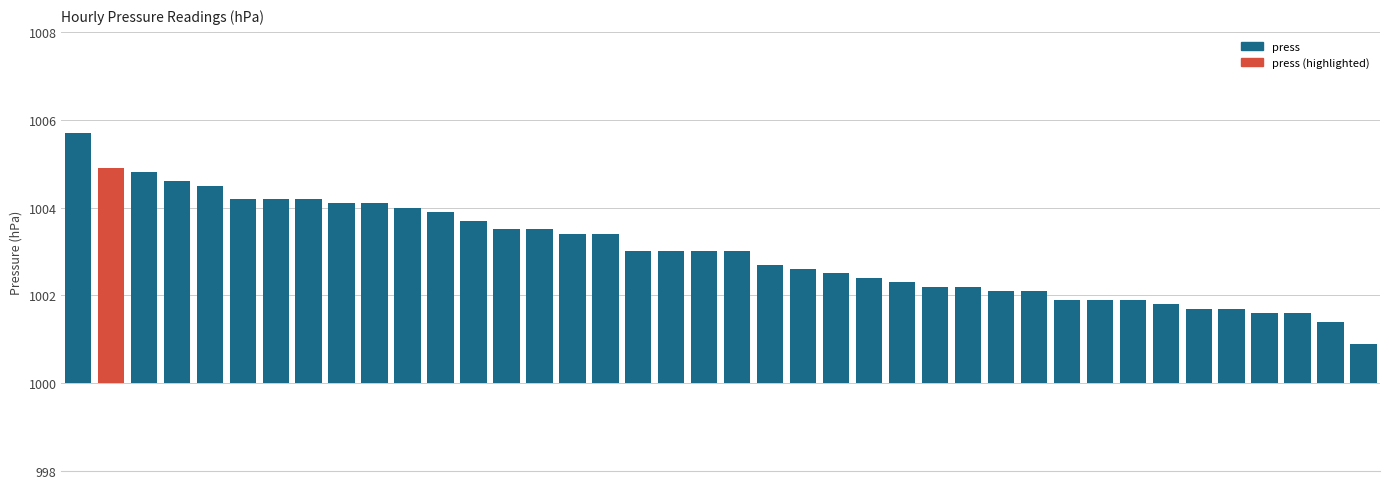

Are the bars horizontal?

No